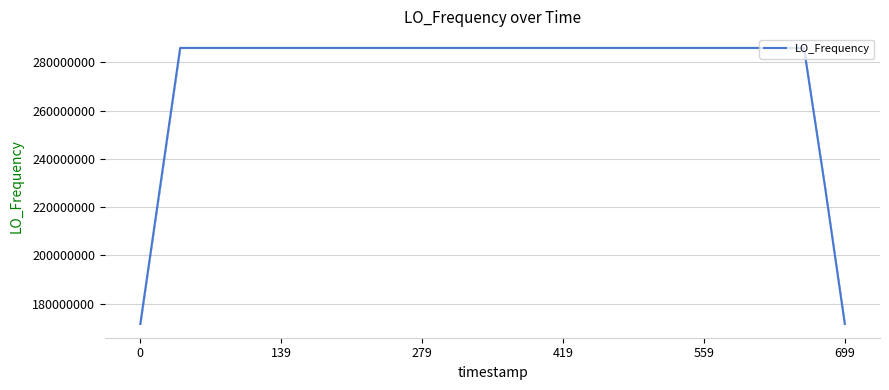

How many values exceed 286046952?

18